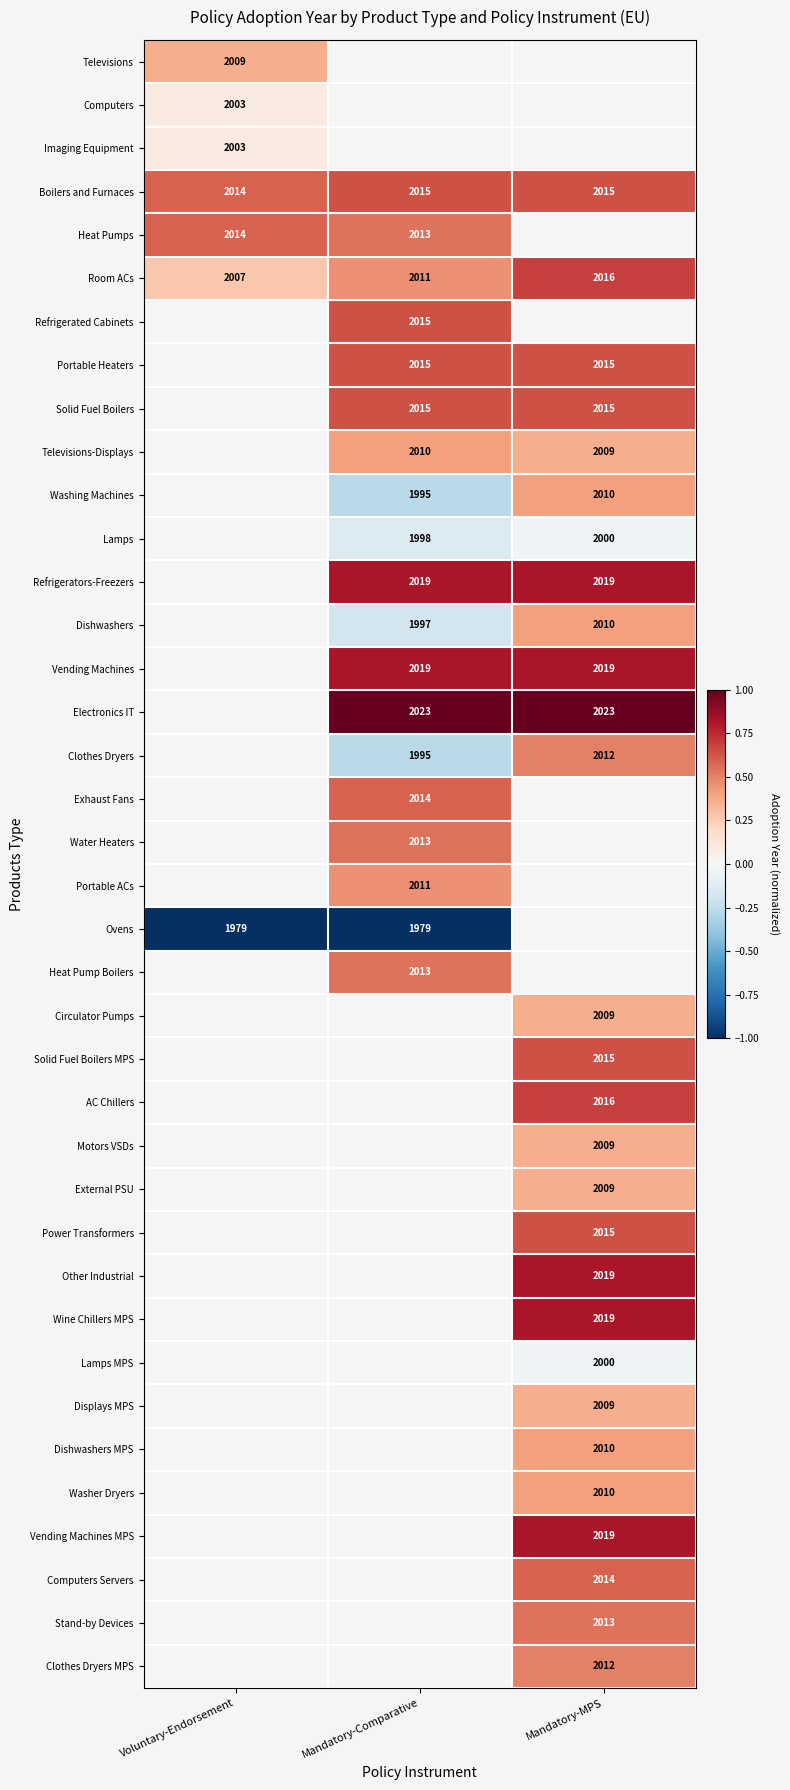

How many series are shown in this chart?

38